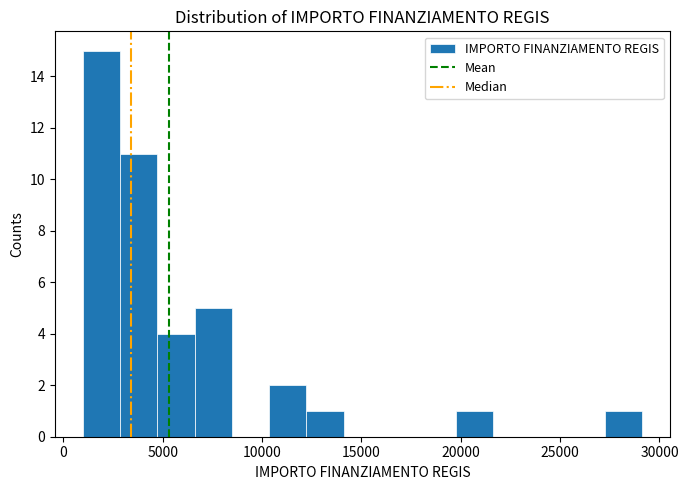

Around what value on the x-axis is the tallest bar? Give the approximate position of its centre, as read against the axis.

2000